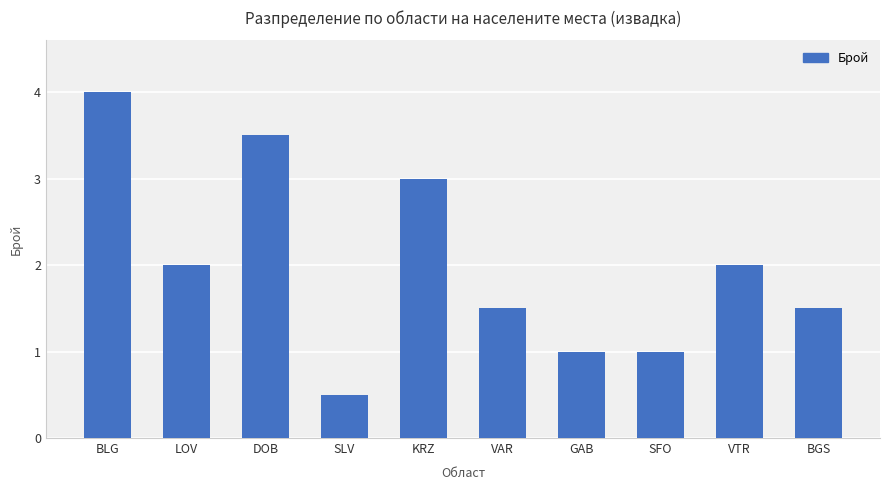

Are the bars horizontal?

No